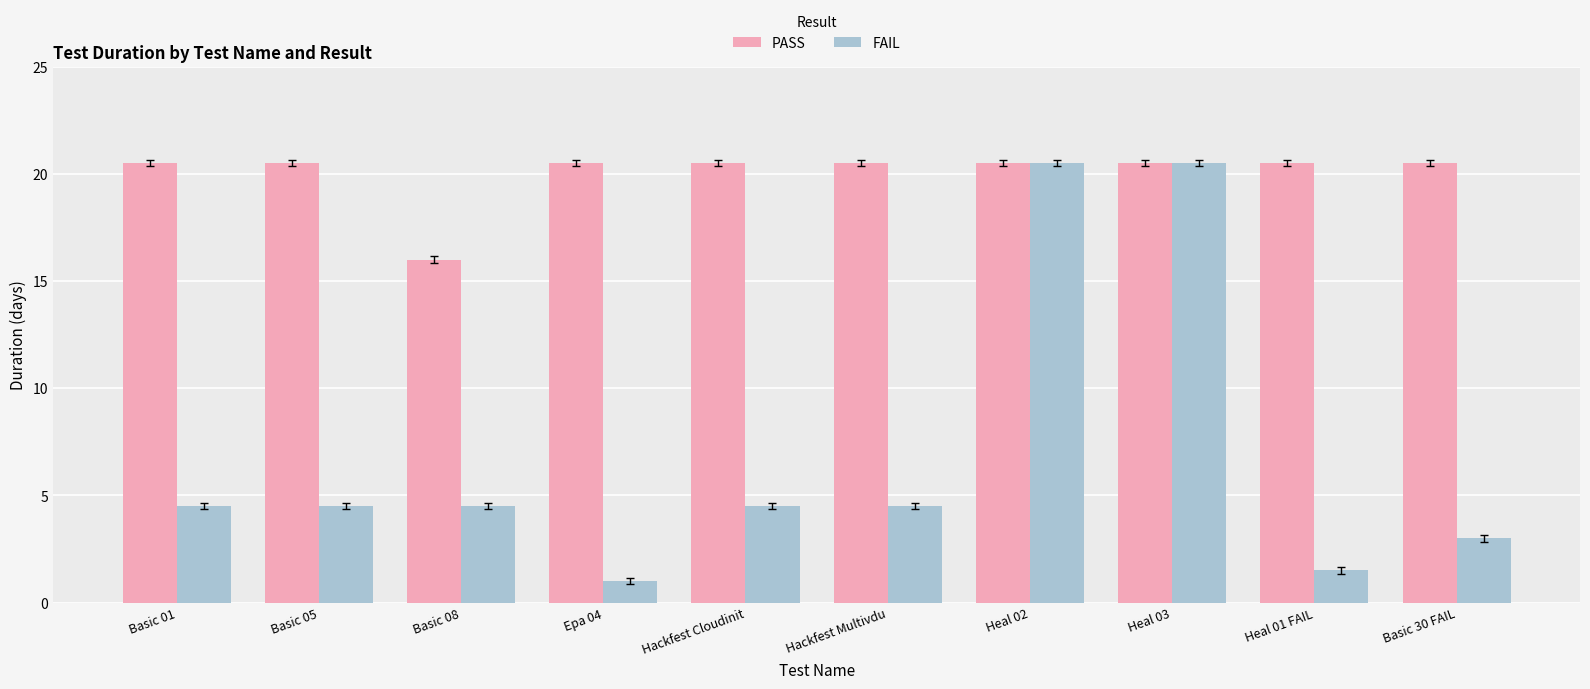

Reading left to right, list all the values displayed in this chart.

PASS: 20.5	20.5	16.0	20.5	20.5	20.5	20.5	20.5	20.5	20.5
FAIL: 4.5	4.5	4.5	1.0	4.5	4.5	20.5	20.5	1.5	3.0